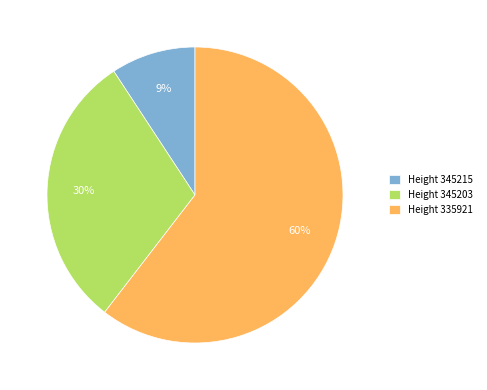

What percentage is the Height 345203 slice, to the nearest percent?

30%